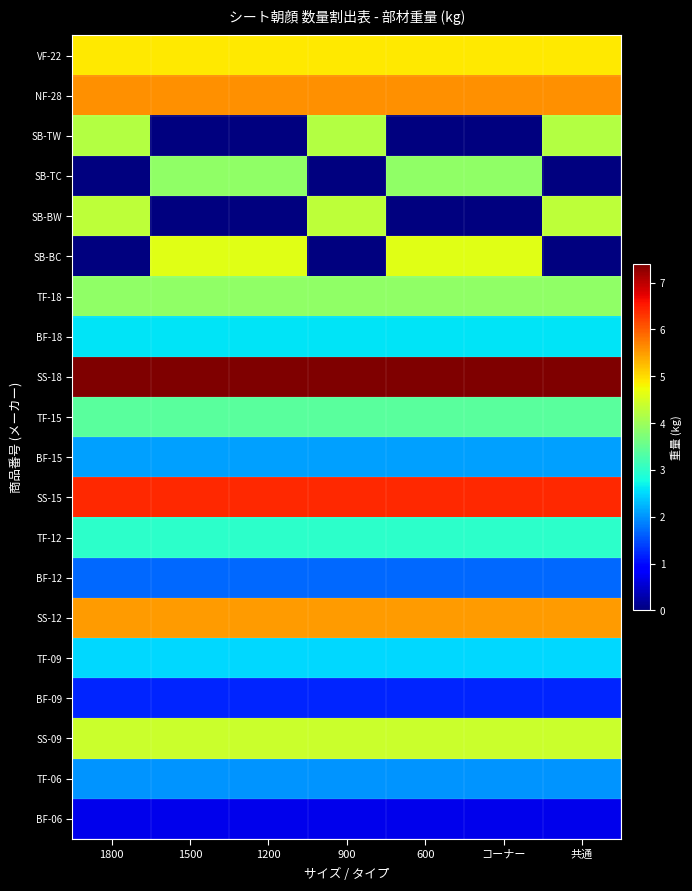

Reading left to right, list all the values displayed in this chart.

VF-22: 1800=4.9	1500=4.9	1200=4.9	900=4.9	600=4.9	コーナー=4.9	共通=4.9
NF-28: 1800=5.6	1500=5.6	1200=5.6	900=5.6	600=5.6	コーナー=5.6	共通=5.6
SB-TW: 1800=4.2	1500=0.0	1200=0.0	900=4.2	600=0.0	コーナー=0.0	共通=4.2
SB-TC: 1800=0.0	1500=3.9	1200=3.9	900=0.0	600=3.9	コーナー=3.9	共通=0.0
SB-BW: 1800=4.3	1500=0.0	1200=0.0	900=4.3	600=0.0	コーナー=0.0	共通=4.3
SB-BC: 1800=0.0	1500=4.6	1200=4.6	900=0.0	600=4.6	コーナー=4.6	共通=0.0
TF-18: 1800=3.9	1500=3.9	1200=3.9	900=3.9	600=3.9	コーナー=3.9	共通=3.9
BF-18: 1800=2.6	1500=2.6	1200=2.6	900=2.6	600=2.6	コーナー=2.6	共通=2.6
SS-18: 1800=7.4	1500=7.4	1200=7.4	900=7.4	600=7.4	コーナー=7.4	共通=7.4
TF-15: 1800=3.4	1500=3.4	1200=3.4	900=3.4	600=3.4	コーナー=3.4	共通=3.4
BF-15: 1800=2.1	1500=2.1	1200=2.1	900=2.1	600=2.1	コーナー=2.1	共通=2.1
SS-15: 1800=6.4	1500=6.4	1200=6.4	900=6.4	600=6.4	コーナー=6.4	共通=6.4
TF-12: 1800=3.0	1500=3.0	1200=3.0	900=3.0	600=3.0	コーナー=3.0	共通=3.0
BF-12: 1800=1.7	1500=1.7	1200=1.7	900=1.7	600=1.7	コーナー=1.7	共通=1.7
SS-12: 1800=5.5	1500=5.5	1200=5.5	900=5.5	600=5.5	コーナー=5.5	共通=5.5
TF-09: 1800=2.5	1500=2.5	1200=2.5	900=2.5	600=2.5	コーナー=2.5	共通=2.5
BF-09: 1800=1.2	1500=1.2	1200=1.2	900=1.2	600=1.2	コーナー=1.2	共通=1.2
SS-09: 1800=4.4	1500=4.4	1200=4.4	900=4.4	600=4.4	コーナー=4.4	共通=4.4
TF-06: 1800=2.0	1500=2.0	1200=2.0	900=2.0	600=2.0	コーナー=2.0	共通=2.0
BF-06: 1800=0.7	1500=0.7	1200=0.7	900=0.7	600=0.7	コーナー=0.7	共通=0.7